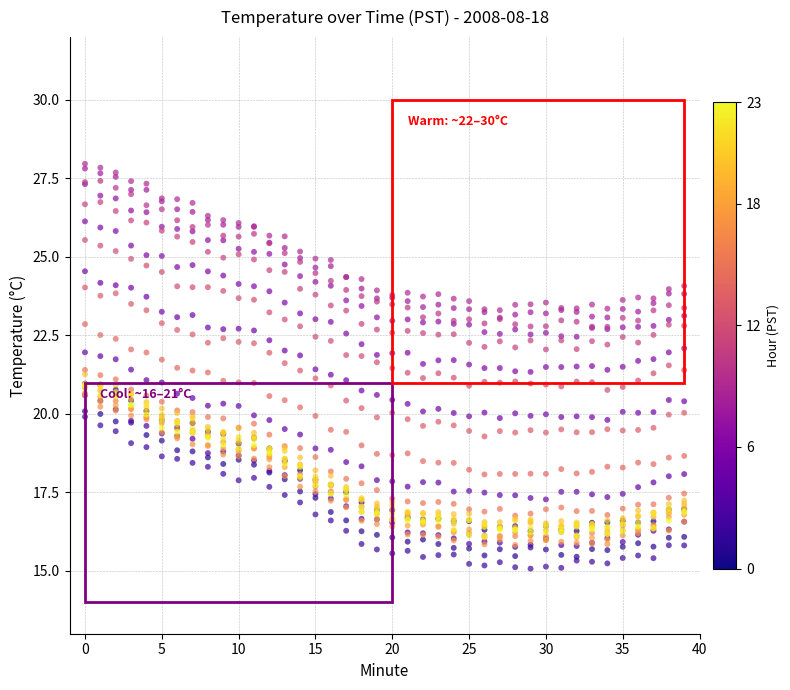

Across all data points, what is the range of Y values (max minus min)?

12.9